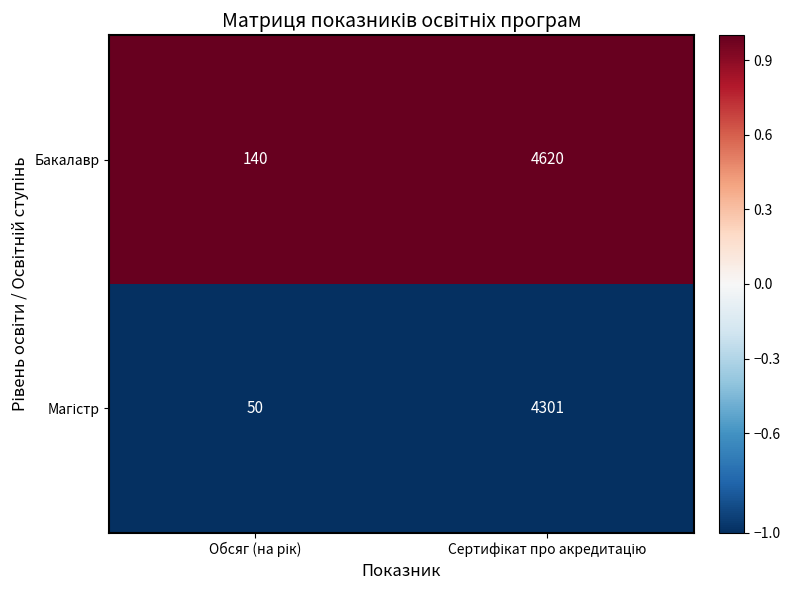

Which series has the largest total across all categories?

Бакалавр